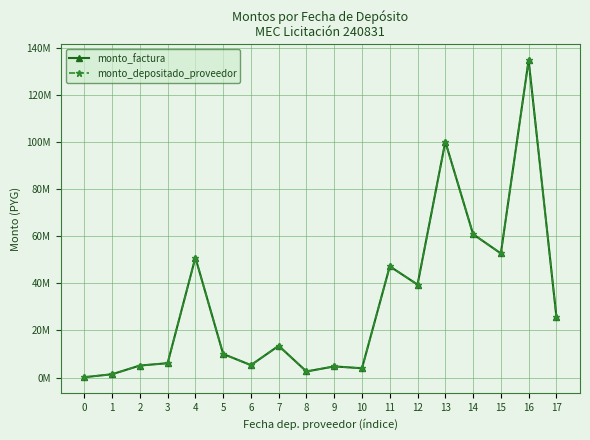

Is this an area chart (filled region under the line)?

No